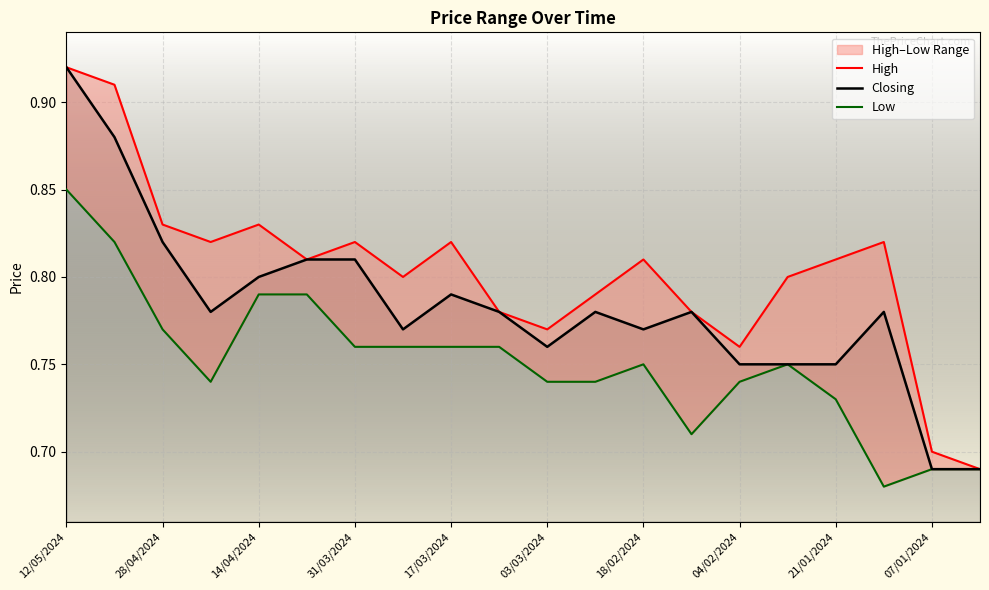

What is the sum of the Closing values at 17/03/2024 and 15?

1.6